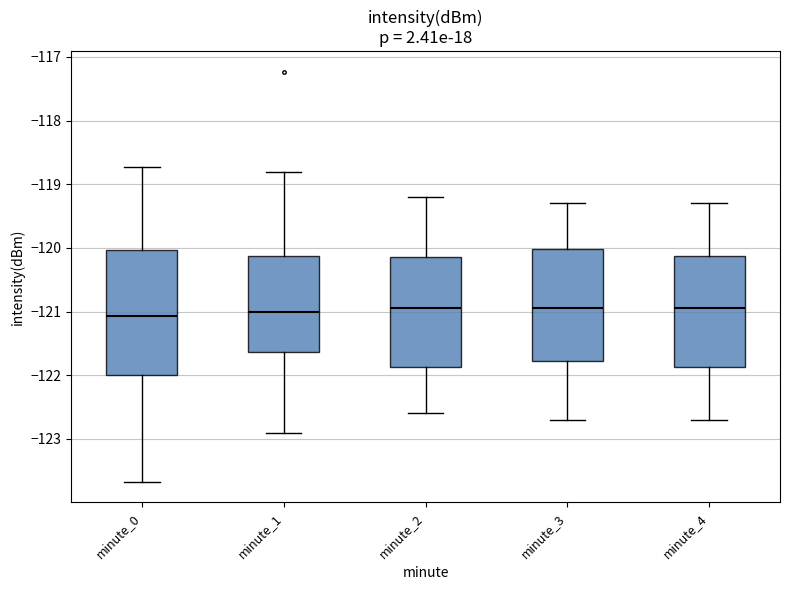

Reading left to right, read every box against the y-axis: the position of its median line, the range the box covers, and the ends of its whiskers. The values are not printed on the chart, so give them approximately, as read against the axis.

minute_0: median -121.1, box -122.0 to -120.0, whiskers -123.7 to -118.7
minute_1: median -121.0, box -121.6 to -120.1, whiskers -122.9 to -118.8
minute_2: median -120.9, box -121.9 to -120.1, whiskers -122.6 to -119.2
minute_3: median -120.9, box -121.8 to -120.0, whiskers -122.7 to -119.3
minute_4: median -120.9, box -121.9 to -120.1, whiskers -122.7 to -119.3